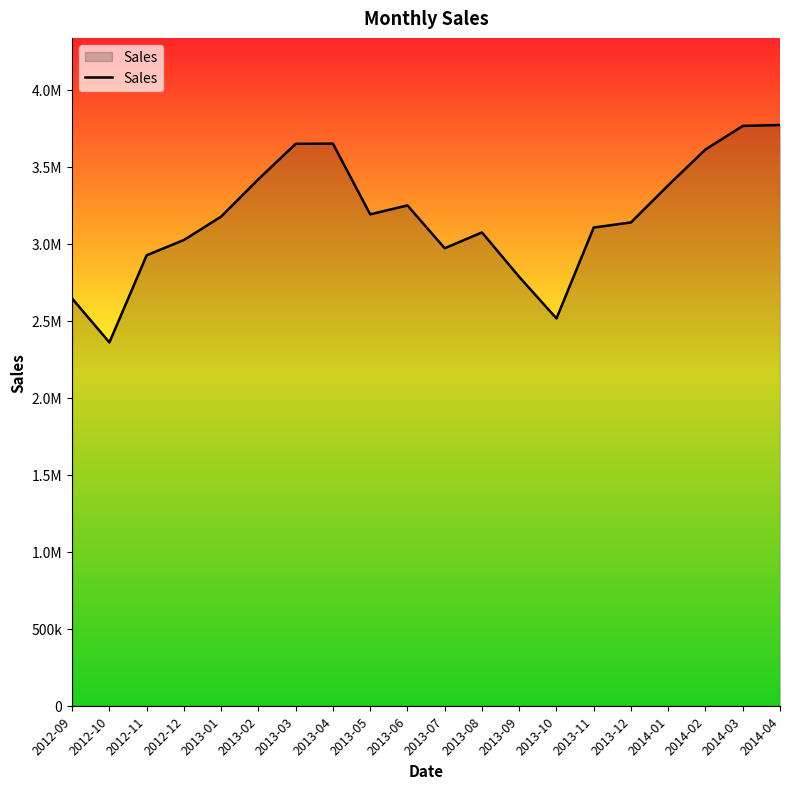

What is the change in value from 2013-04 to 2013-07?

-679184